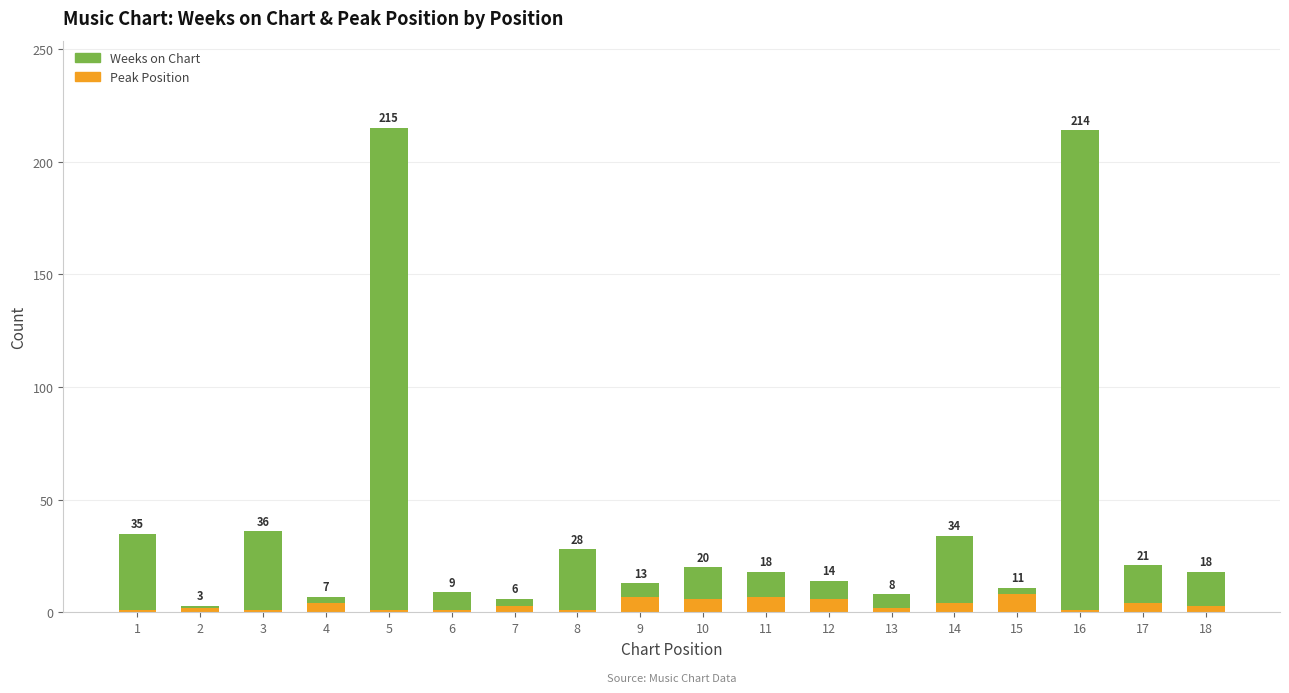

What is the total value across all series at 4?

7